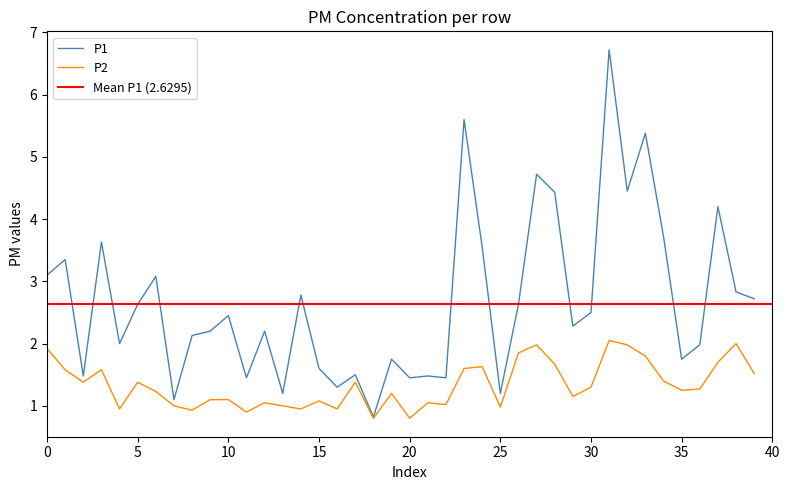

Reading left to right, extract all data points from this chart.

P1: 3.1	3.4	1.5	3.6	2.0	2.6	3.1	1.1	2.1	2.2	2.5	1.4	2.2	1.2	2.8	1.6	1.3	1.5	0.8	1.8	1.4	1.5	1.4	5.6	3.5	1.2	2.6	4.7	4.4	2.3	2.5	6.7	4.5	5.4	3.7	1.8	2.0	4.2	2.8	2.7
P2: 1.9	1.6	1.4	1.6	0.9	1.4	1.2	1.0	0.9	1.1	1.1	0.9	1.1	1.0	0.9	1.1	0.9	1.4	0.8	1.2	0.8	1.1	1.0	1.6	1.6	1.0	1.9	2.0	1.7	1.1	1.3	2.0	2.0	1.8	1.4	1.2	1.3	1.7	2.0	1.5